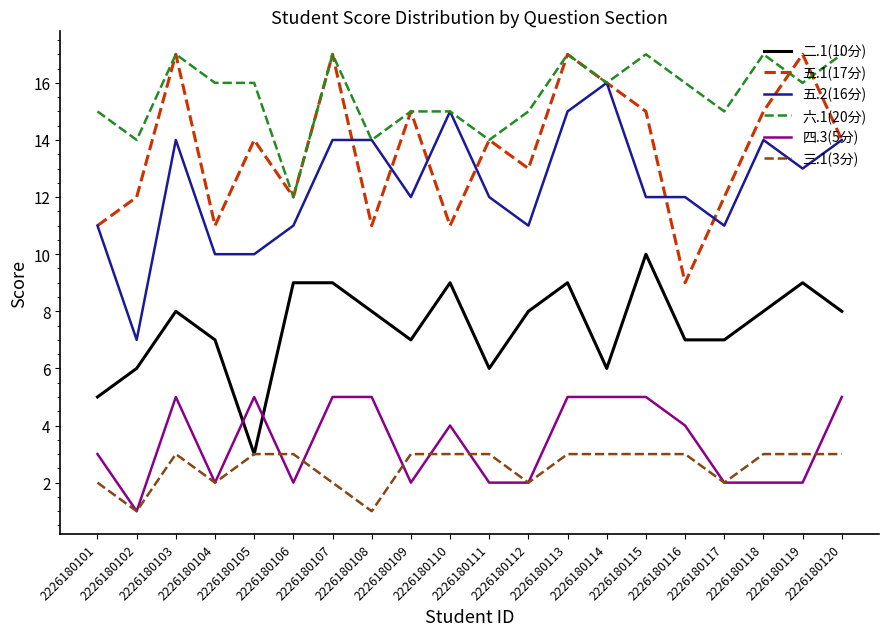

What is the average value of the 五.1(17分) series?

14